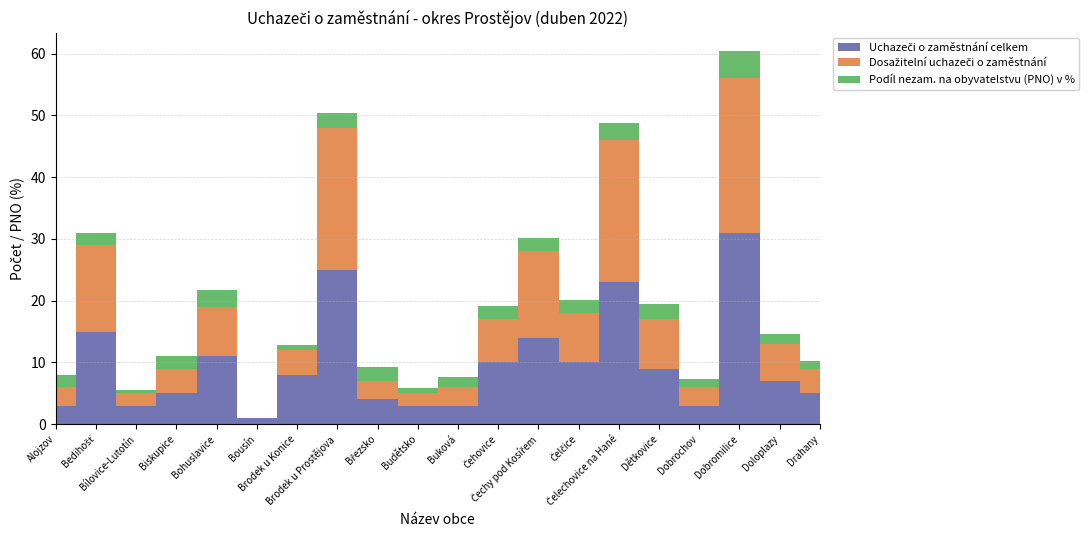

Reading left to right, transcribe all the data shown in this chart.

Uchazeči o zaměstnání celkem: 3.0	15.0	3.0	5.0	11.0	1.0	8.0	25.0	4.0	3.0	3.0	10.0	14.0	10.0	23.0	9.0	3.0	31.0	7.0	5.0
Dosažitelní uchazeči o zaměstnání: 3.0	14.0	2.0	4.0	8.0	0.0	4.0	23.0	3.0	2.0	3.0	7.0	14.0	8.0	23.0	8.0	3.0	25.0	6.0	4.0
Podíl nezam. na obyvatelstvu (PNO) v %: 2.0	2.0	0.6	2.0	2.8	0.0	0.8	2.3	2.2	0.8	1.6	2.1	2.1	2.2	2.8	2.5	1.3	4.4	1.6	1.2